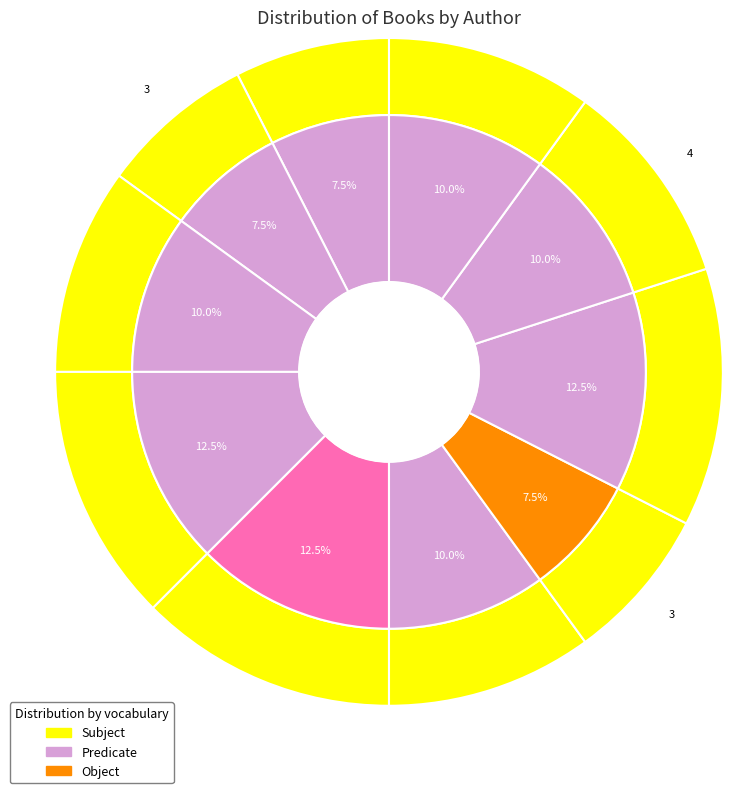

True or false: Andrew Clements (Extra) accounts for 17% of the total.

False